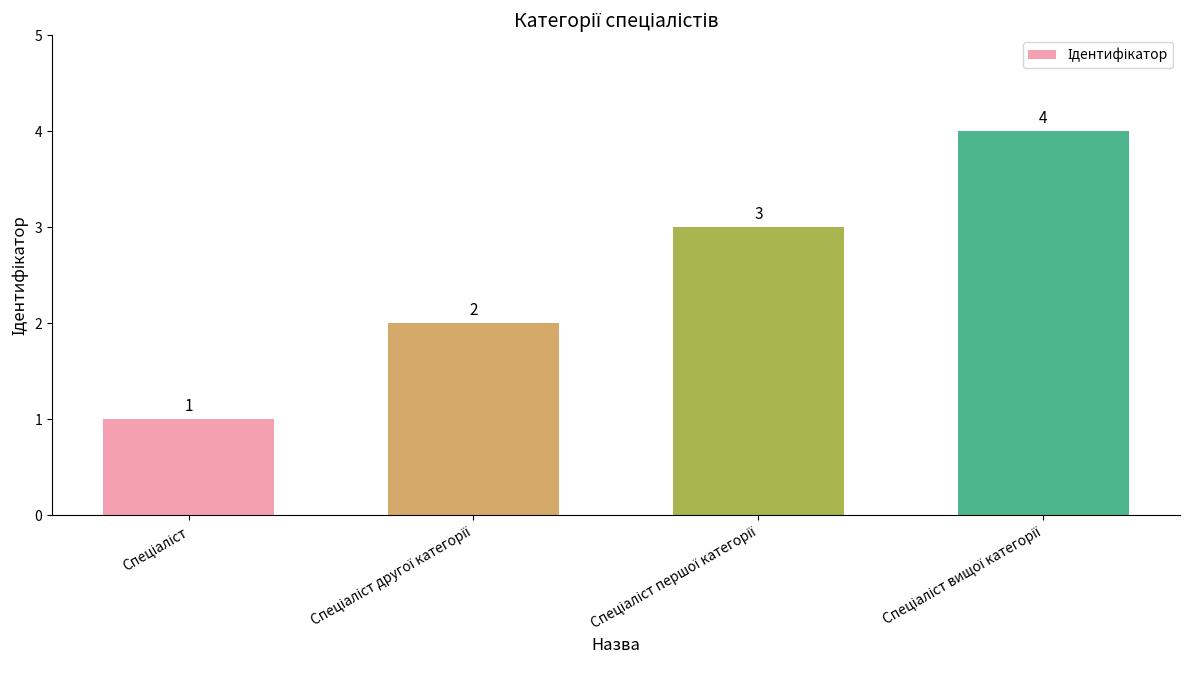

Count the number of categories in the chart.

4